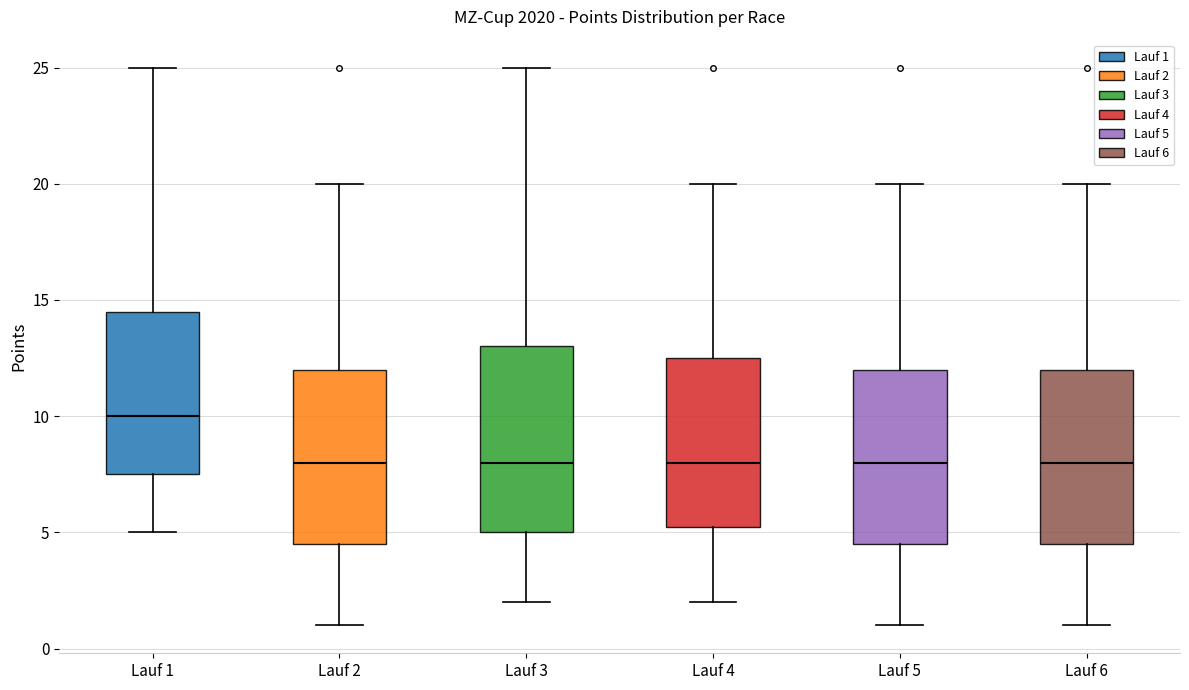

Where does the lower whisker of the box for Lauf 2 end on the y-axis? The values are not printed on the chart, so give them approximately, as read against the axis.

1.0